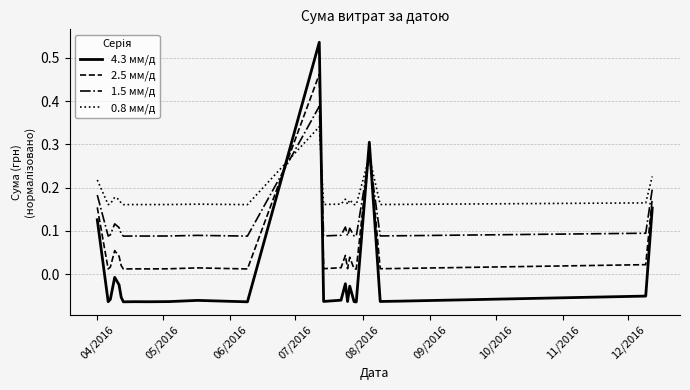

Does the chart have visible grid lines?

Yes